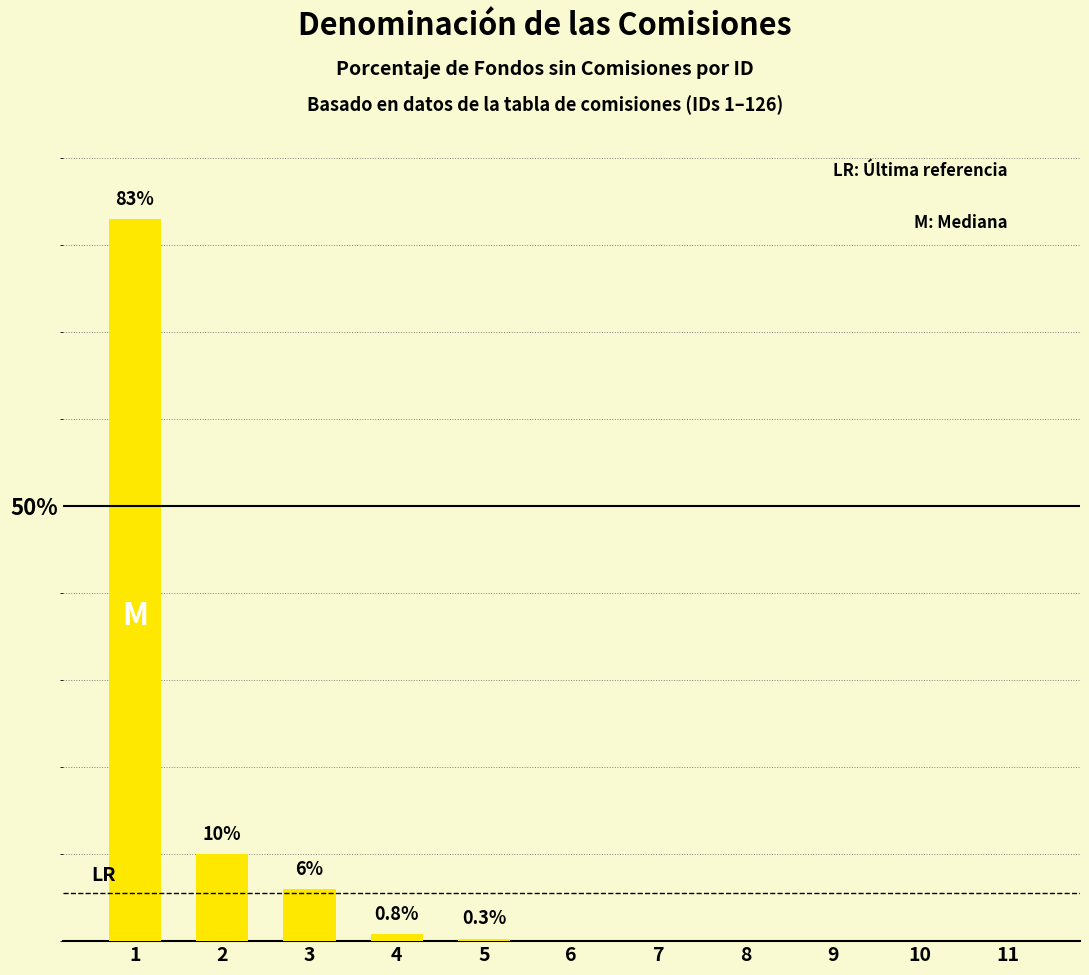

Reading left to right, transcribe all the data shown in this chart.

1=83.0	2=10.0	3=6.0	4=0.8	5=0.3	6=0.0	7=0.0	8=0.0	9=0.0	10=0.0	11=0.0